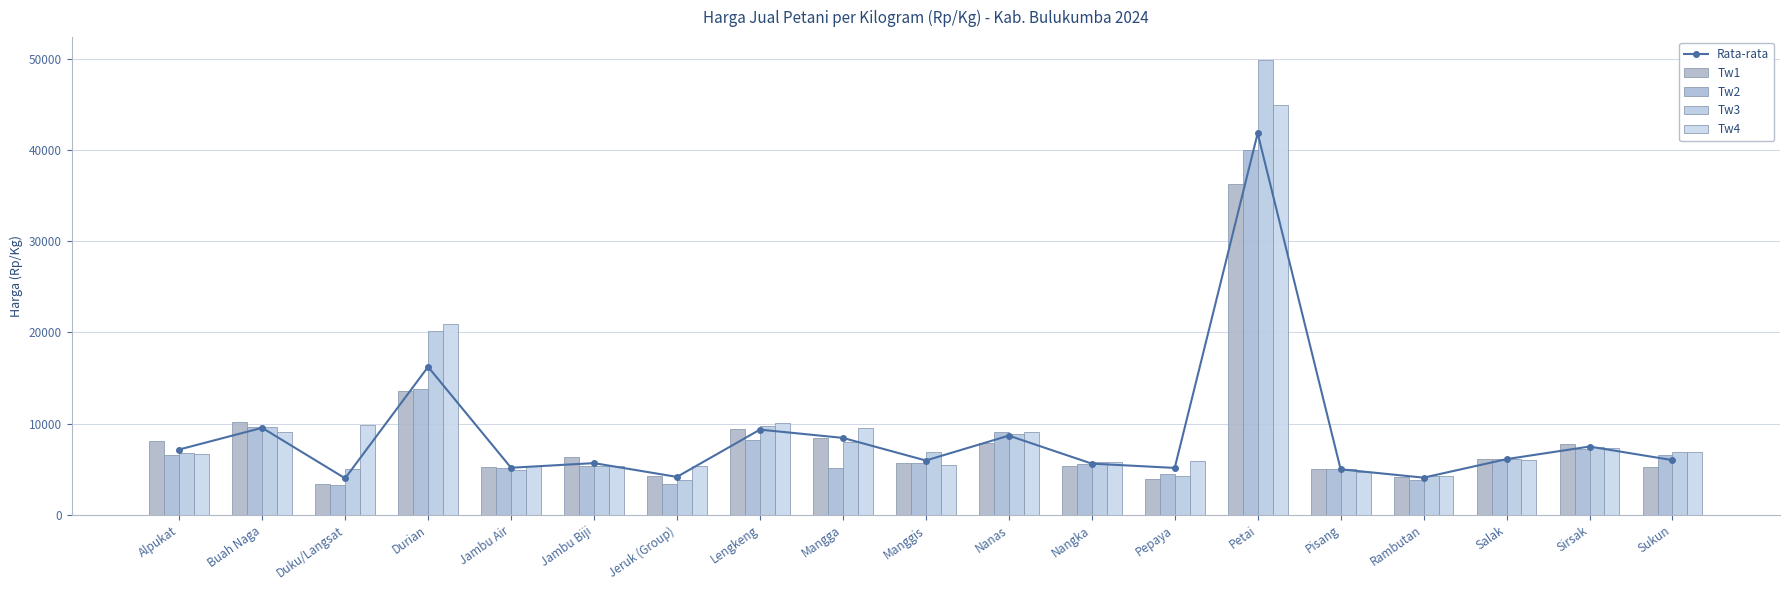

At which label is Tw4 closest to 24607?

Durian